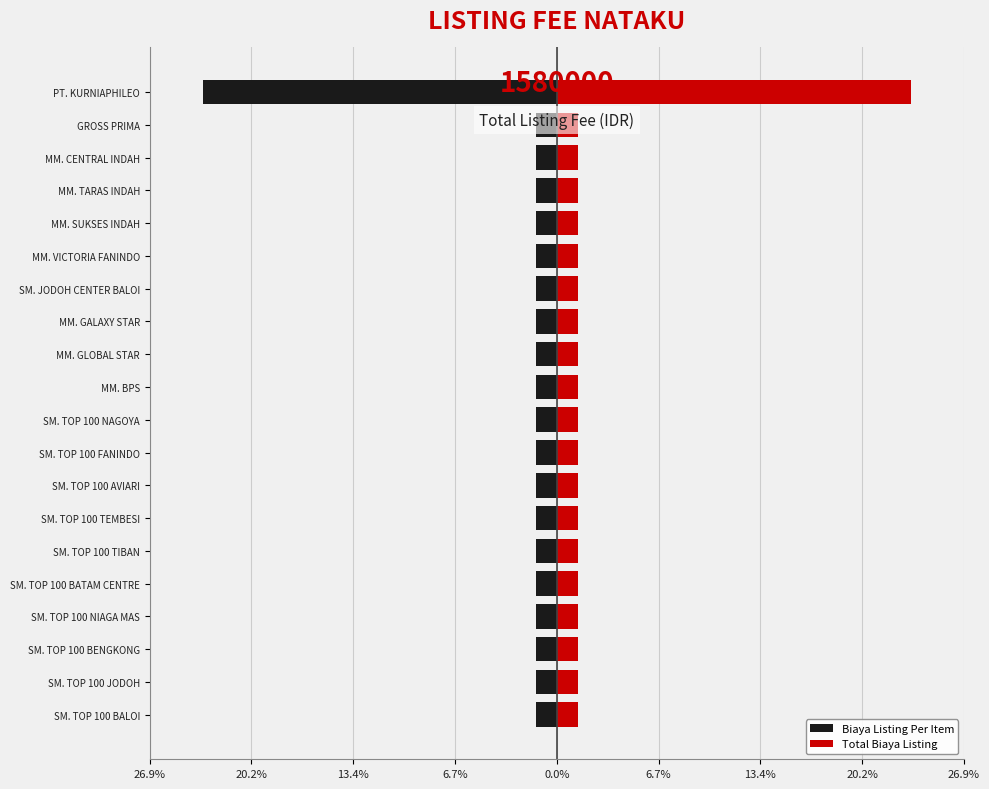

What is the lowest value of the Biaya Listing Per Item series?

-23.4